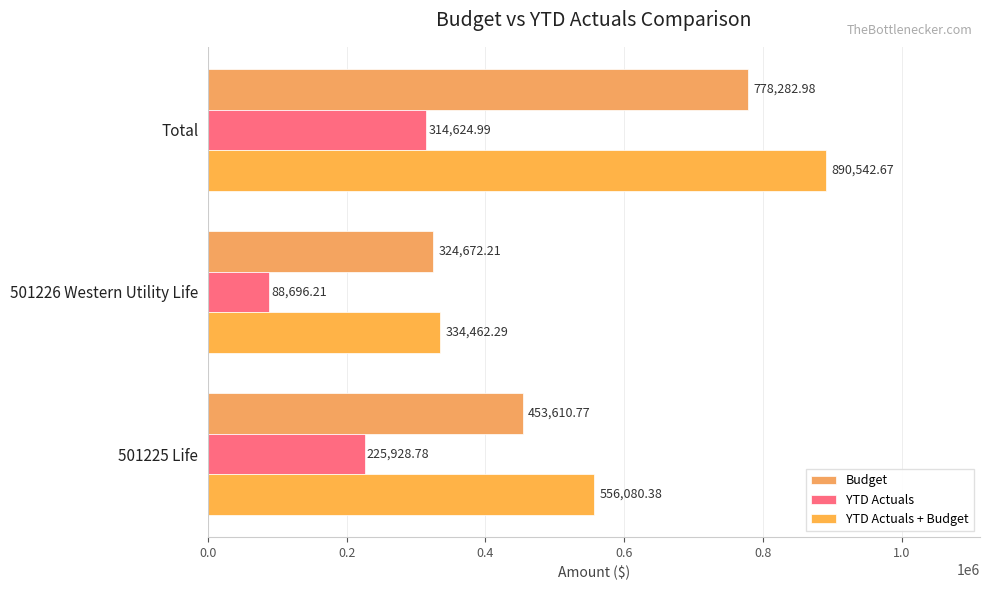

How many series are shown in this chart?

3